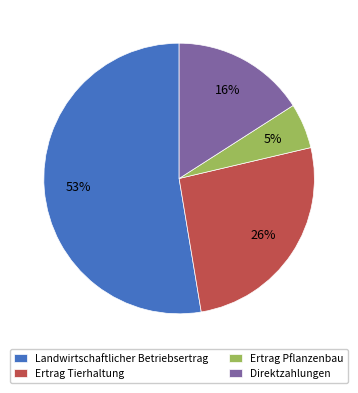

Which slice is the largest?

Landwirtschaftlicher Betriebsertrag